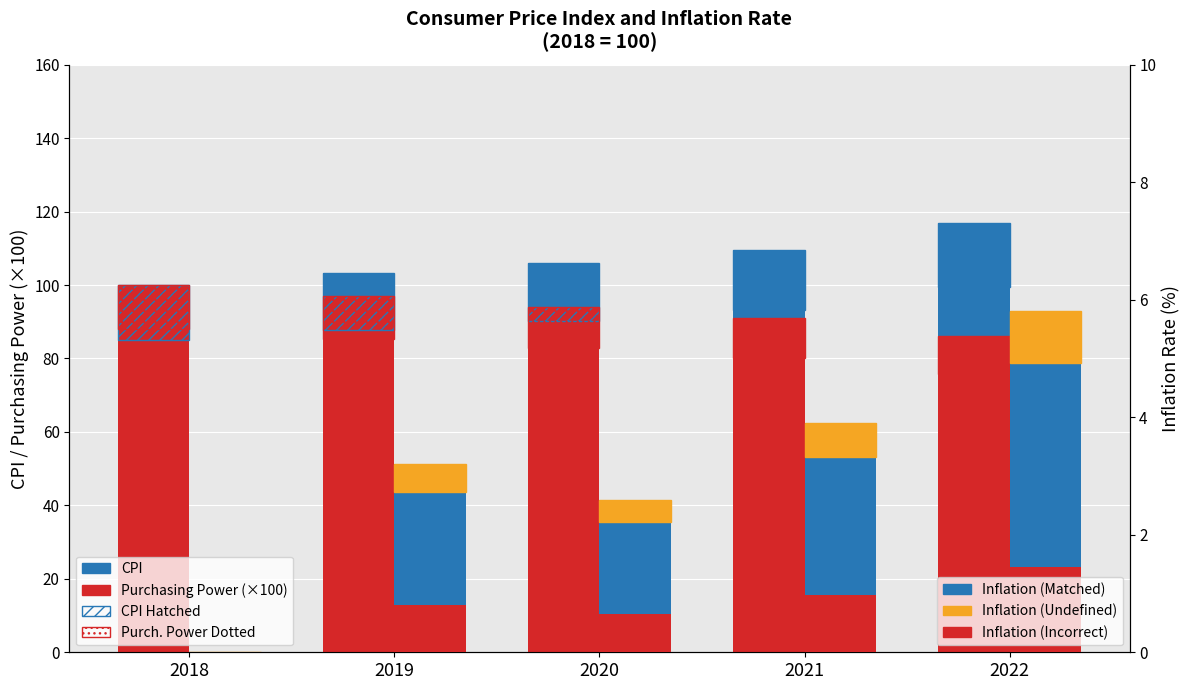

Which series changed the most between 2018 and 2021?

CPI